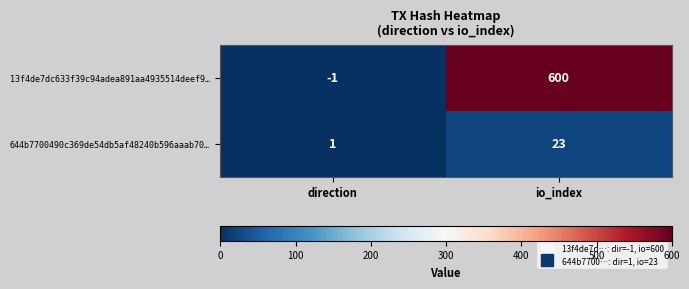

What is the sum of the 644b7700490c369de54db5af48240b596aaab70… values at io_index and direction?

24